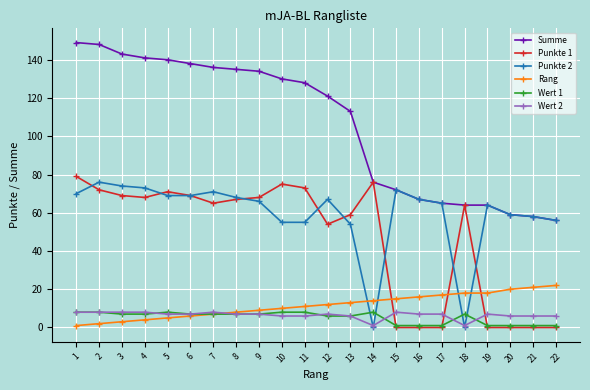

Count the number of categories in the chart.

22